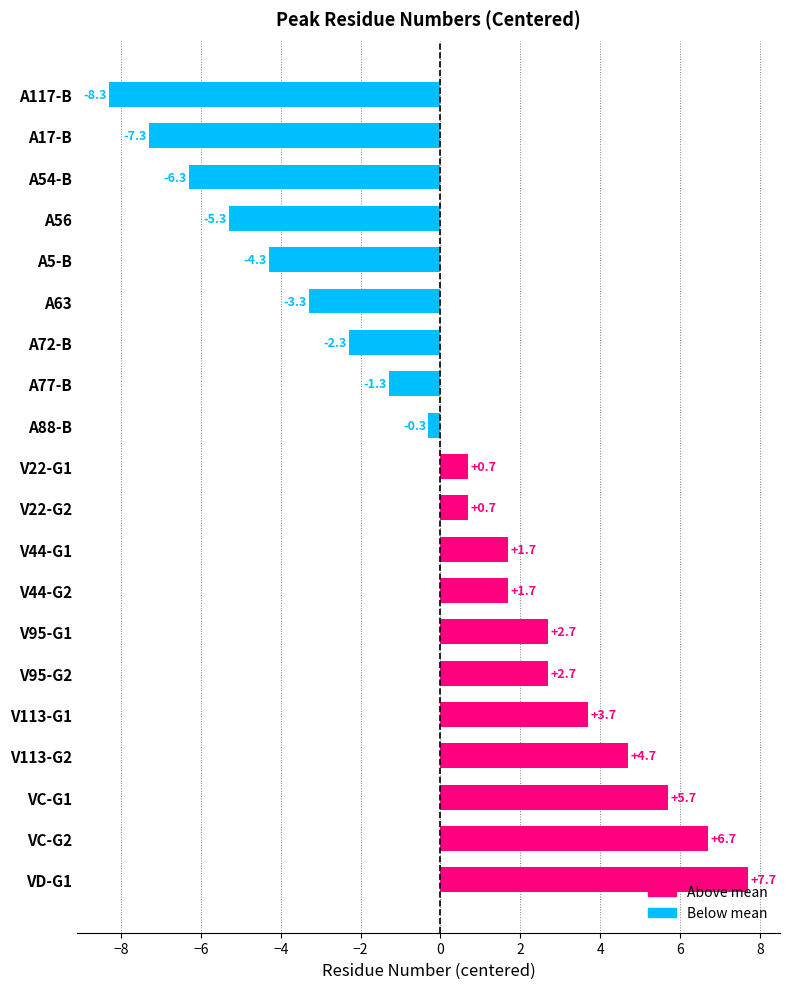

What is the change in value from A72-B to A88-B?

+2.0